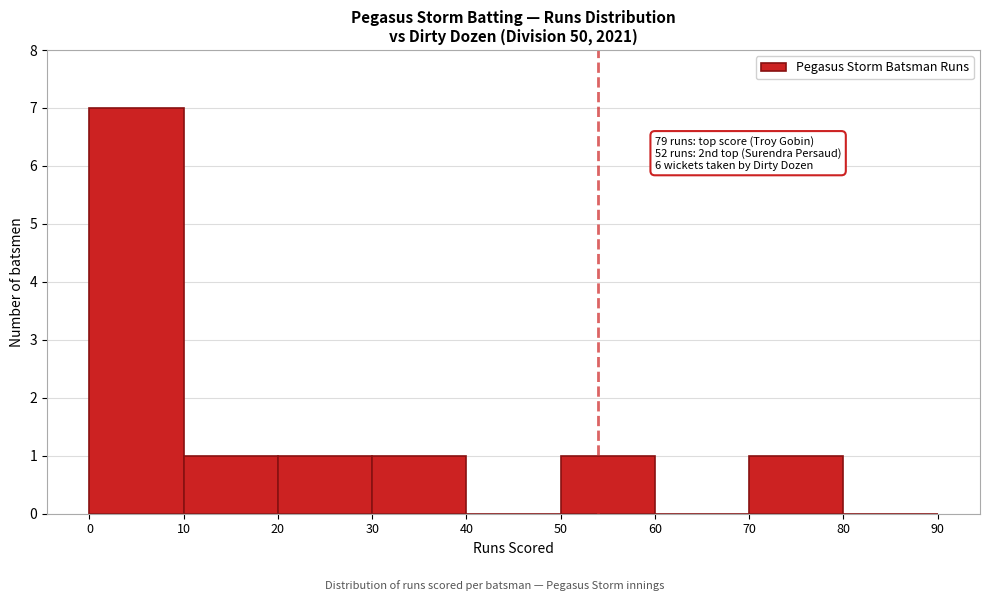

Which range on the x-axis has the tallest bar?

0 to 10